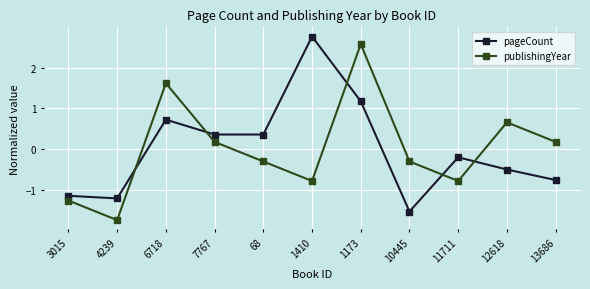

After their last crossing, which series has the higher values: pageCount or publishingYear?

publishingYear